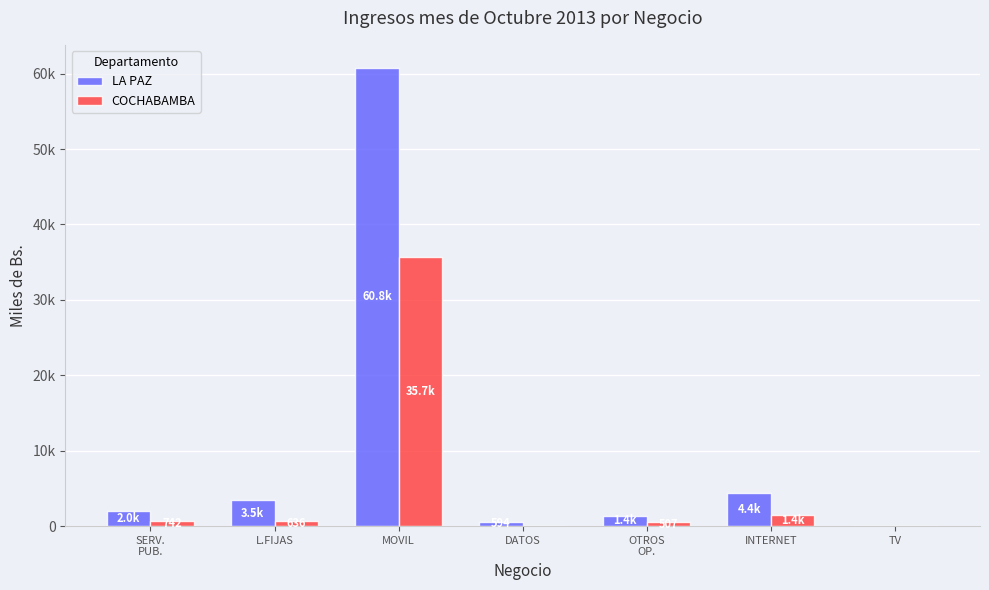

List the series in order of their peak value, highest first.

LA PAZ, COCHABAMBA